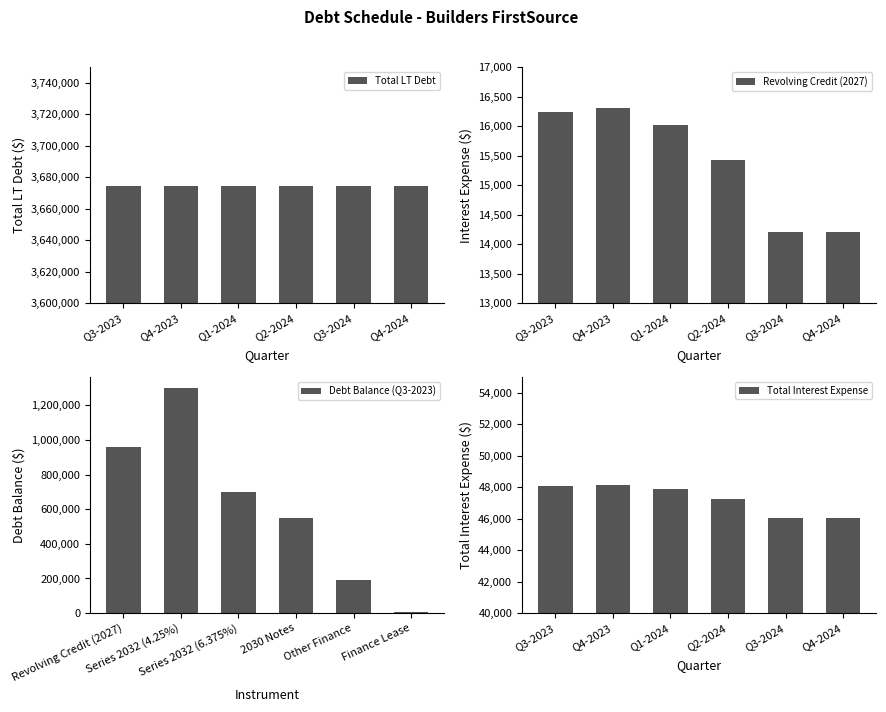

True or false: Total Interest Expense has a value of 30185.2 at Q2-2024.

False